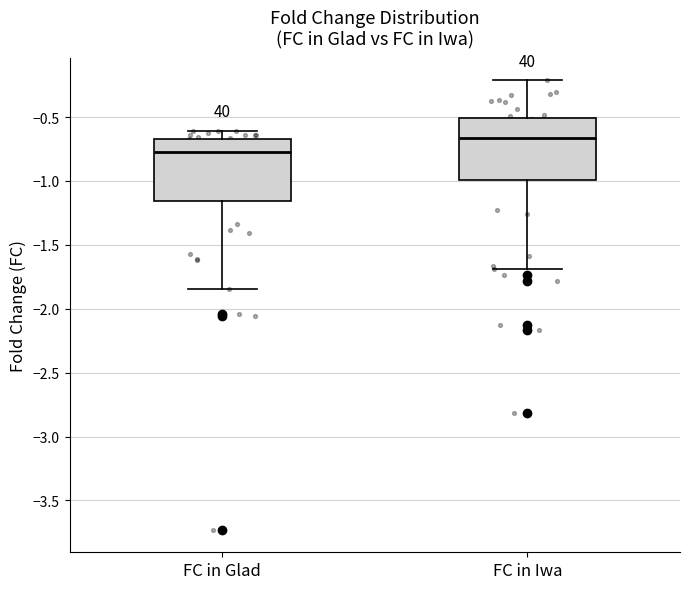

Reading left to right, transcribe this box plot: for each box, give where its median line is, the range the box spans, and where its two whiskers end, as read against the y-axis. The values are not printed on the chart, so give them approximately, as read against the axis.

FC in Glad: median -0.80, box -1.15 to -0.65, whiskers -1.85 to -0.60
FC in Iwa: median -0.65, box -1.00 to -0.50, whiskers -1.70 to -0.20